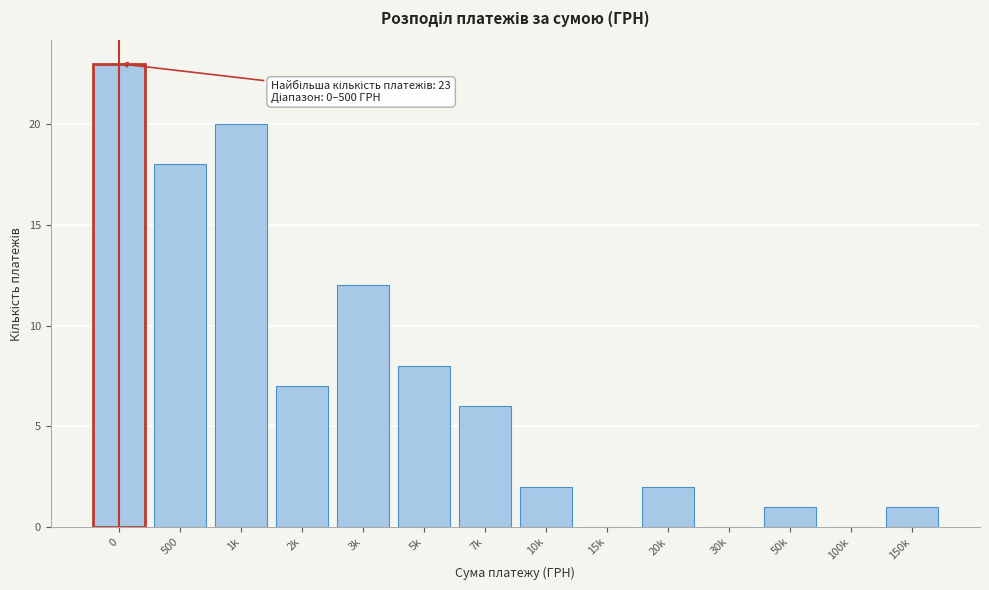

Reading right to left, what are all the values shown in this chart?

150k=1	100k=0	50k=1	30k=0	20k=2	15k=0	10k=2	7k=6	5k=8	3k=12	2k=7	1k=20	500=18	0=23